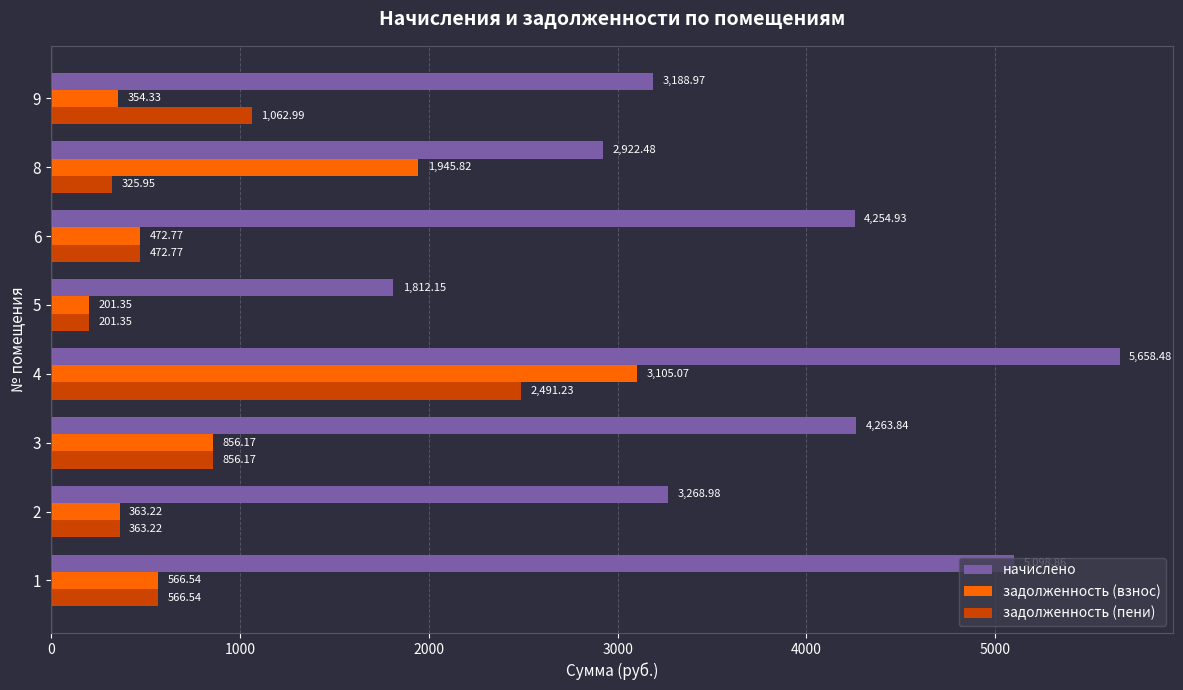

What is the difference between the maximum and minimum values in the задолженность (пени) series?

2289.9